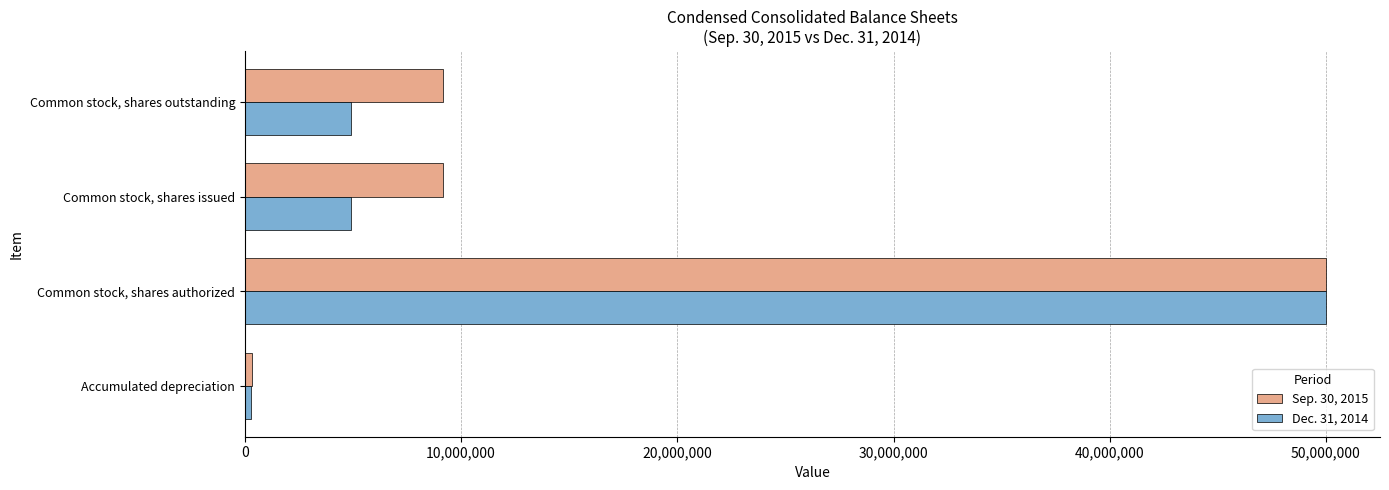

Which series changed the most between Common stock, shares authorized and Common stock, shares issued?

Dec. 31, 2014